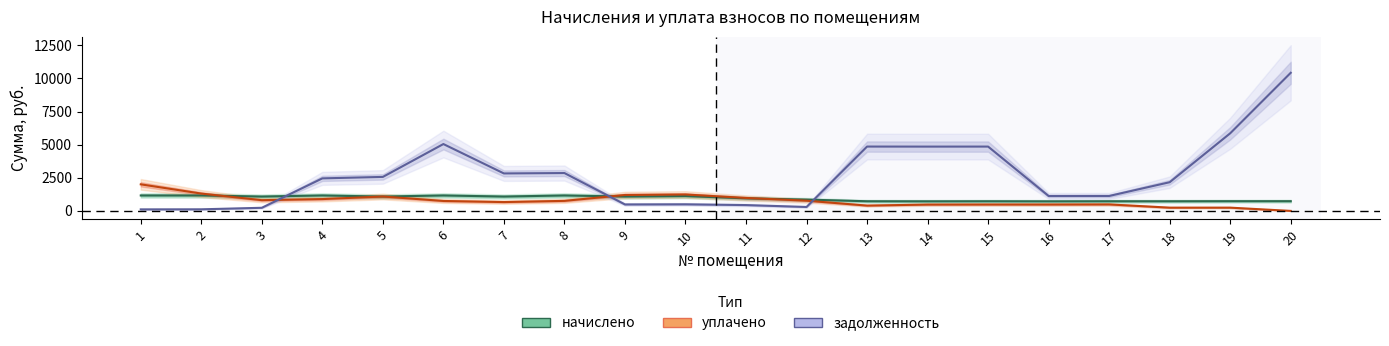

Which category has the lowest value in the начислено series?

13